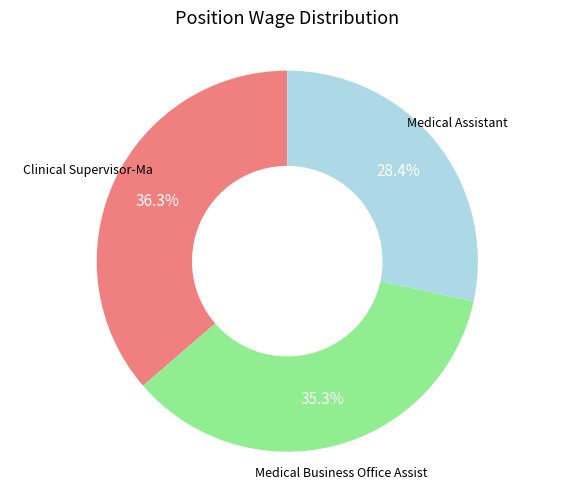

Does any single category account for the majority?

No